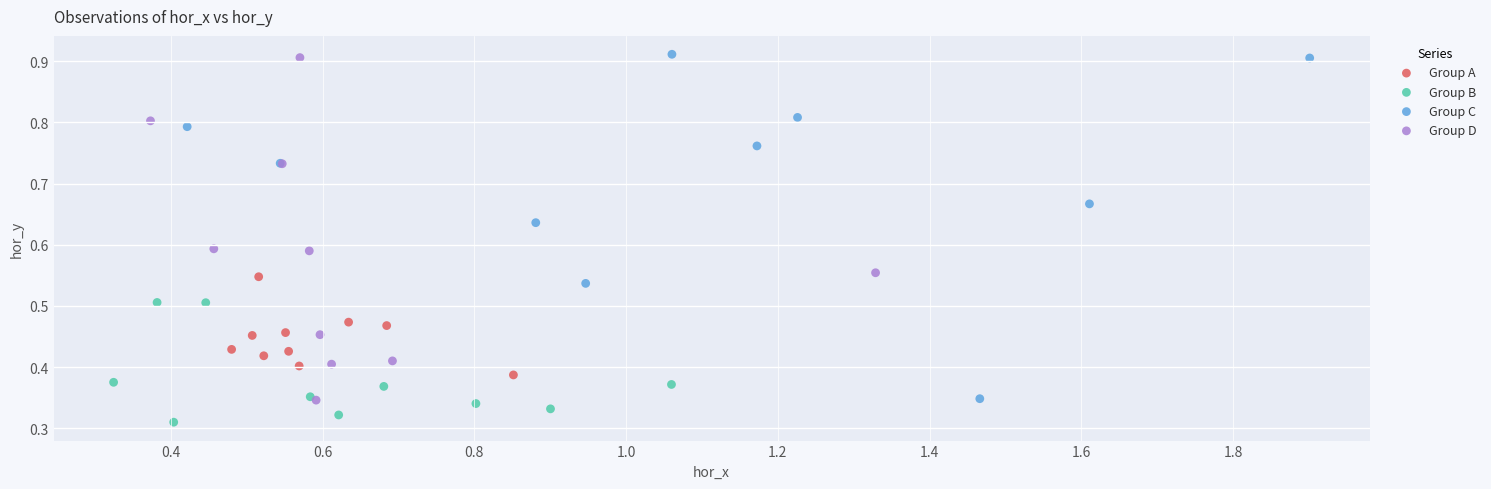

Which series reaches the minimum Y coordinate?

Group B